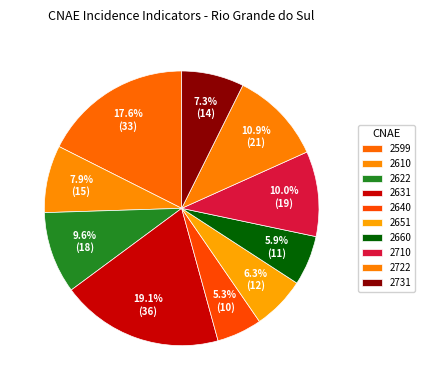

How many slices are in this pie chart?

10